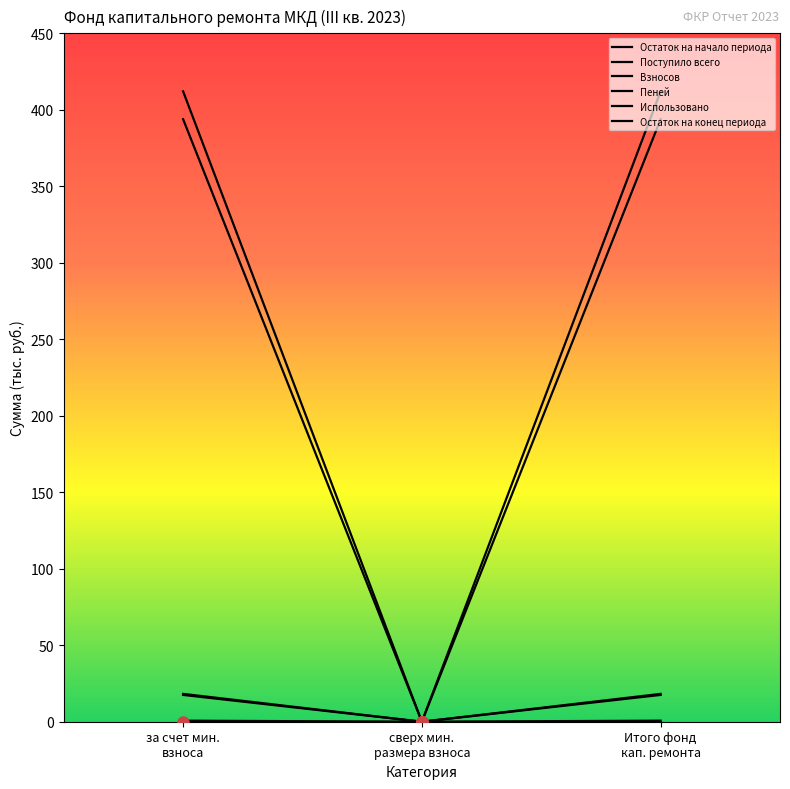

Reading left to right, list all the values displayed in this chart.

Остаток на начало периода: 393.9	0.0	393.9
Поступило всего: 18.2	0.0	18.2
Взносов: 0.7	0.0	0.7
Пеней: 17.5	0.0	17.5
Остаток на конец периода: 412.1	0.0	412.1